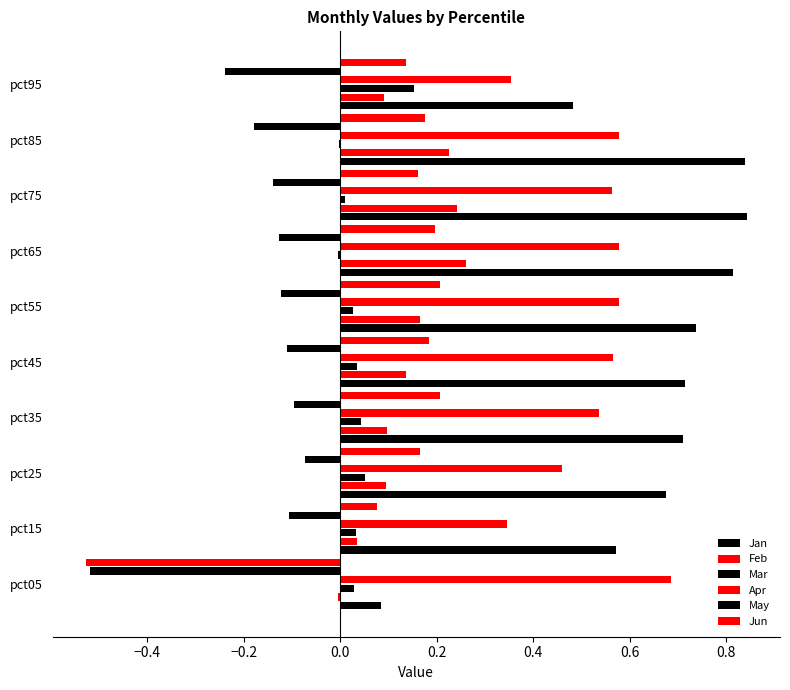

Which series has the widest spread of values?

Jan